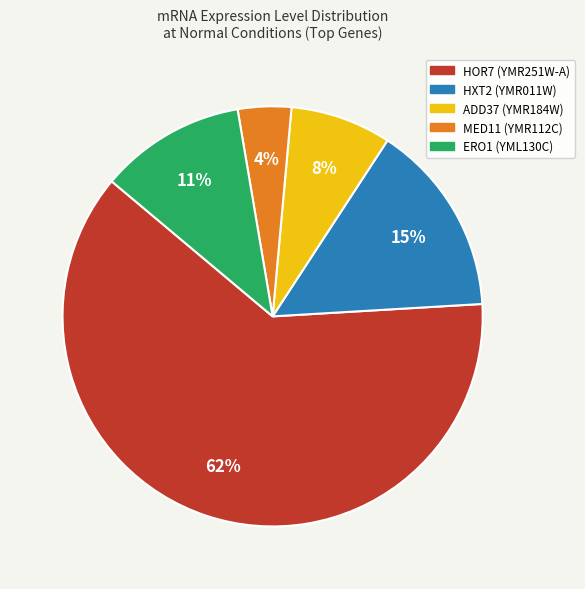

Does MED11 (YMR112C) represent more than half of the total?

No